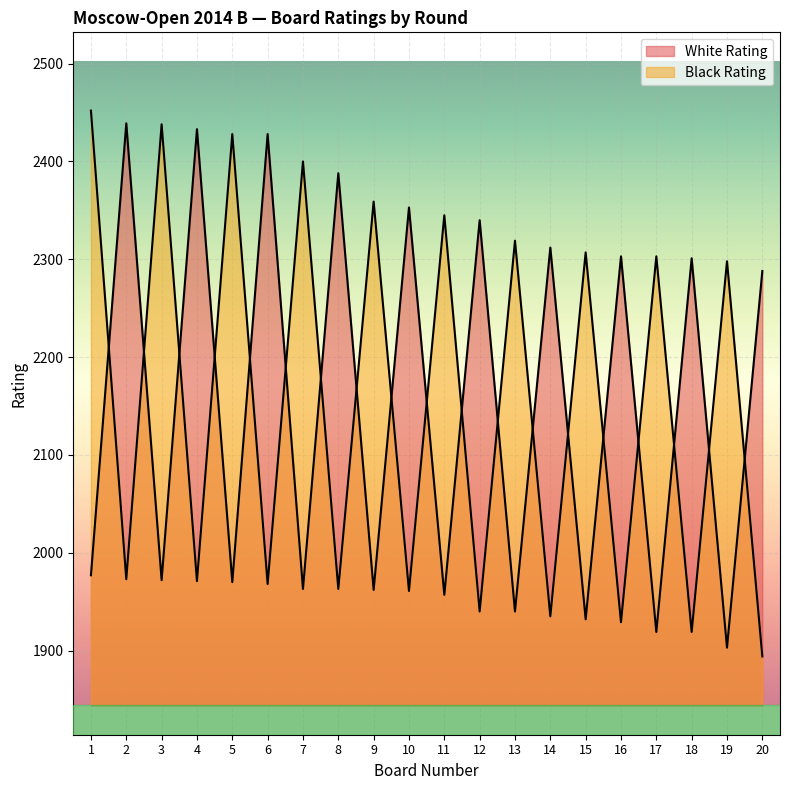

List the labels in order of Black Rating value, largest first.

1, 3, 5, 7, 9, 11, 13, 15, 17, 19, 2, 4, 6, 8, 10, 12, 14, 16, 18, 20